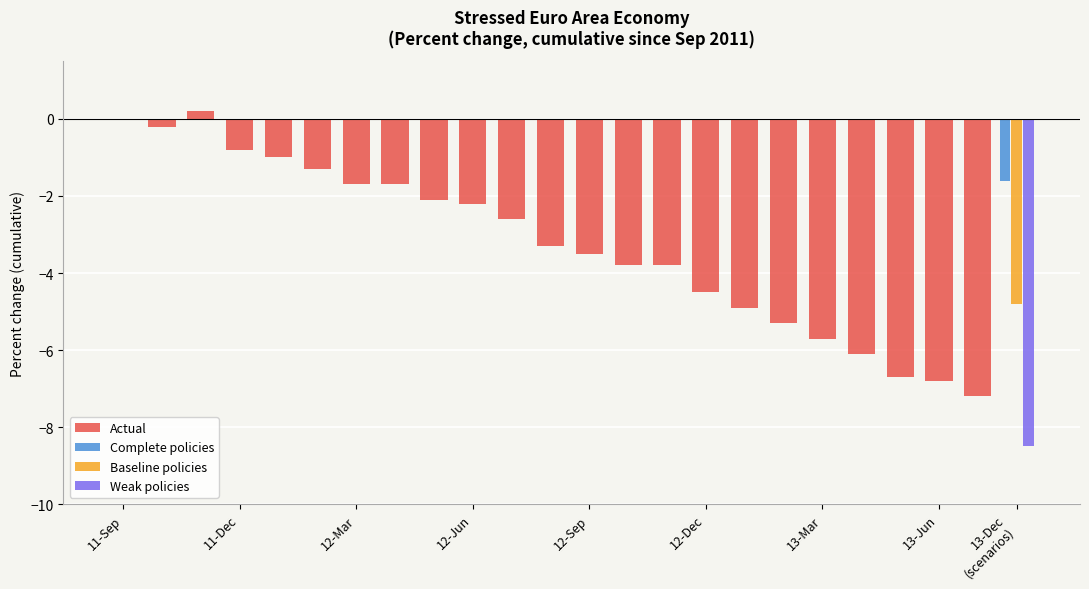

What is the greatest value displayed?

0.2